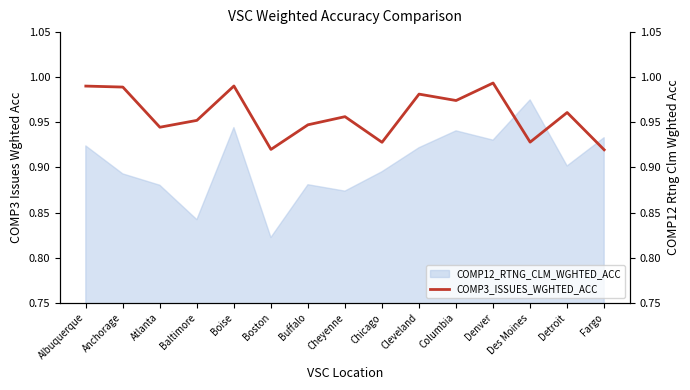

Is it true that COMP12_RTNG_CLM_WGHTED_ACC equals 0.9 at Detroit?

True